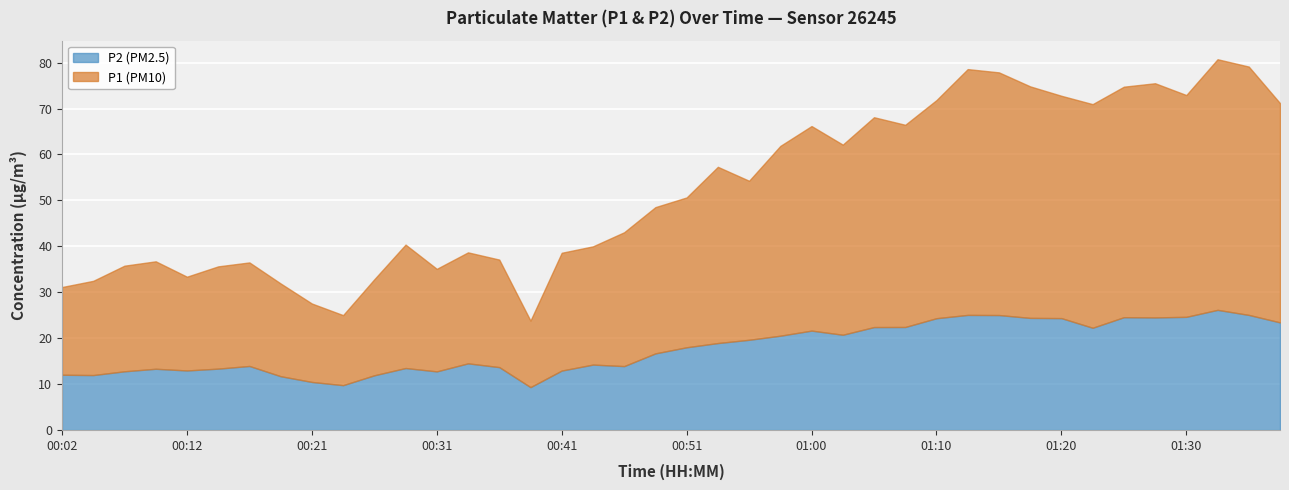

Reading left to right, list all the values displayed in this chart.

P1: 00:02=19.1	00:04=20.5	00:07=23.0	00:09=23.4	00:12=20.4	00:14=22.3	00:17=22.6	00:19=20.2	00:21=17.1	00:24=15.2	00:26=20.9	00:29=26.9	00:31=22.3	00:34=24.2	00:36=23.4	00:38=14.5	00:41=25.6	00:43=25.8	00:46=29.1	00:48=31.9	00:51=32.6	00:53=38.4	00:56=34.6	00:58=41.3	01:00=44.5	01:03=41.4	01:05=45.7	01:08=44.0	01:10=47.5	01:13=53.5	01:15=52.9	01:18=50.4	01:20=48.4	01:23=48.7	01:25=50.2	01:27=51.0	01:30=48.3	01:32=54.6	01:35=54.1	01:37=47.8
P2: 00:02=12.0	00:04=11.9	00:07=12.8	00:09=13.3	00:12=12.9	00:14=13.3	00:17=13.9	00:19=11.7	00:21=10.4	00:24=9.8	00:26=11.9	00:29=13.5	00:31=12.8	00:34=14.5	00:36=13.7	00:38=9.3	00:41=12.9	00:43=14.2	00:46=13.9	00:48=16.7	00:51=18.0	00:53=18.9	00:56=19.6	00:58=20.5	01:00=21.6	01:03=20.7	01:05=22.4	01:08=22.4	01:10=24.3	01:13=25.1	01:15=25.0	01:18=24.4	01:20=24.4	01:23=22.2	01:25=24.6	01:27=24.5	01:30=24.6	01:32=26.1	01:35=25.1	01:37=23.4